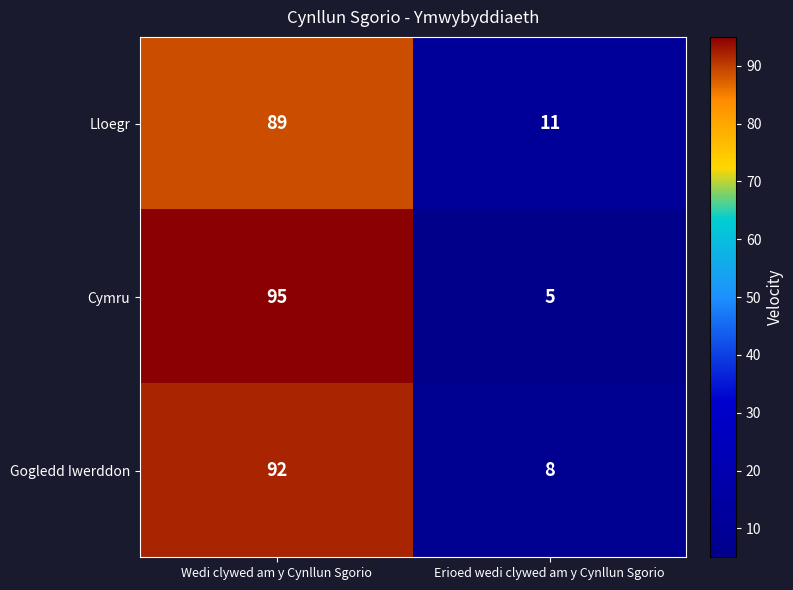

The value of Cymru at Wedi clywed am y Cynllun Sgorio is 130. True or false?

False